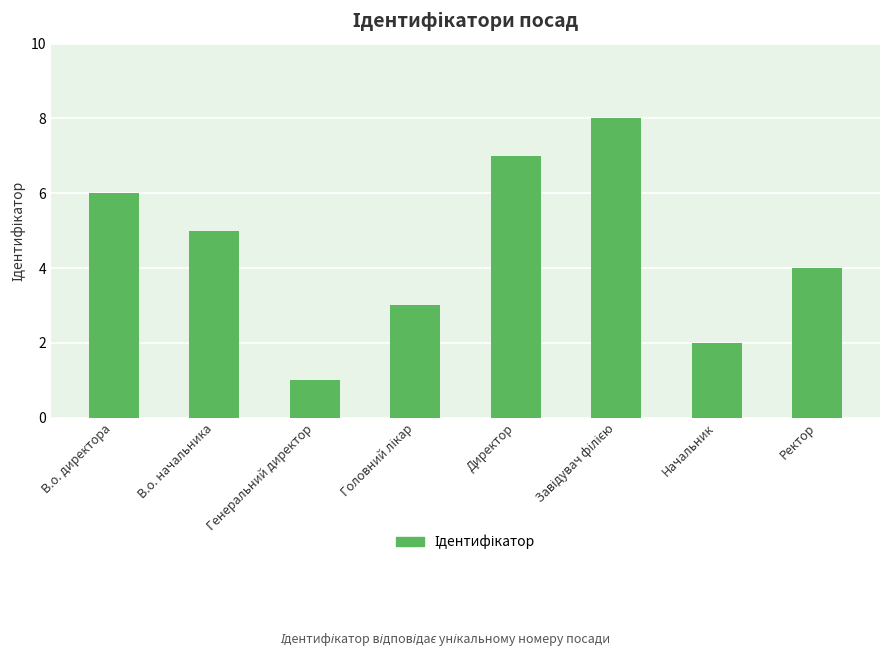

What is the sum of all values?

36